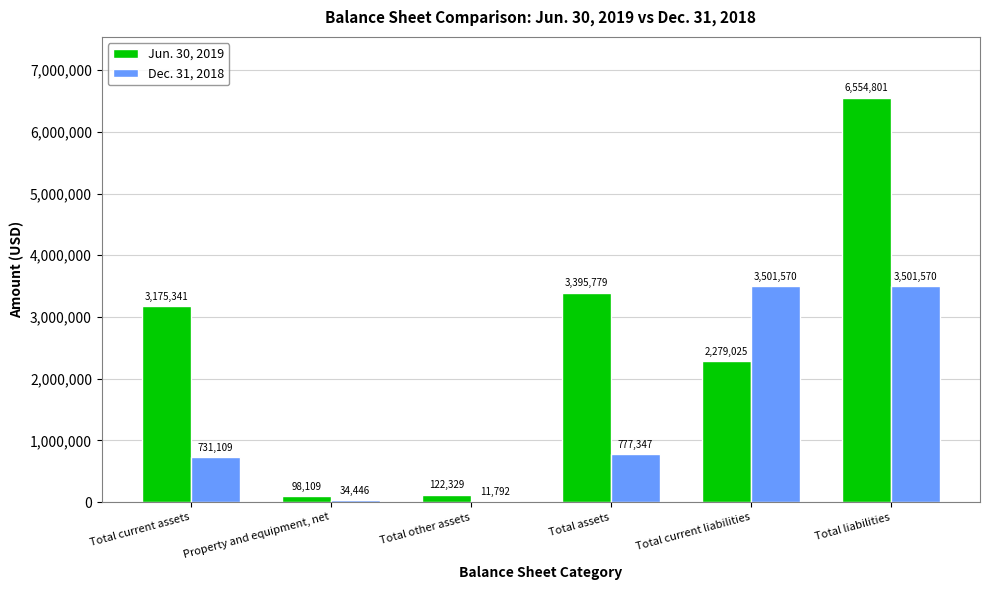

What is the total value across all series at Total assets?

4173126